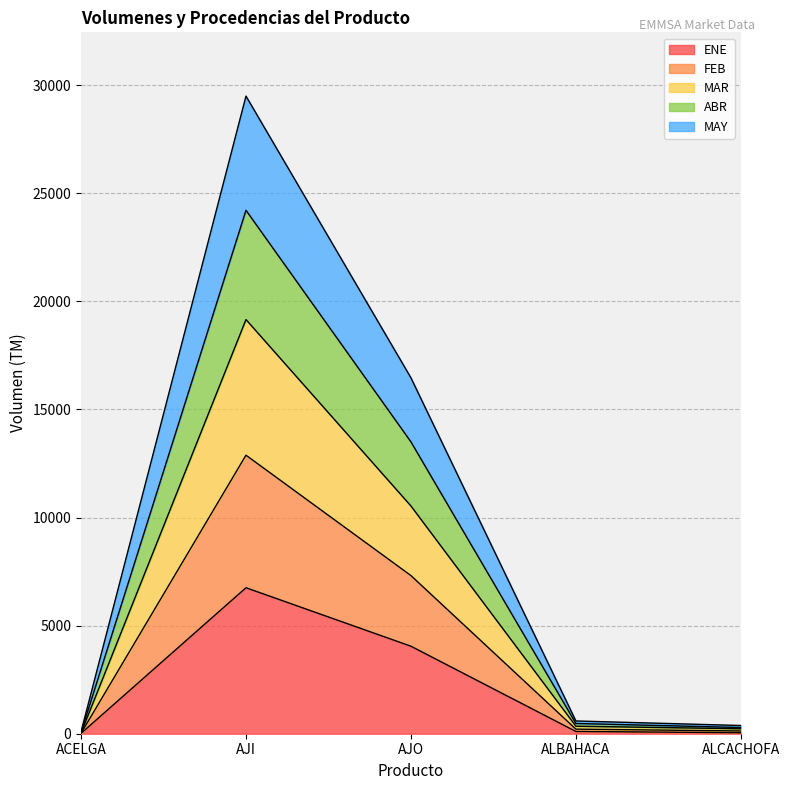

Where is MAR nearest to the value 12137?

AJO